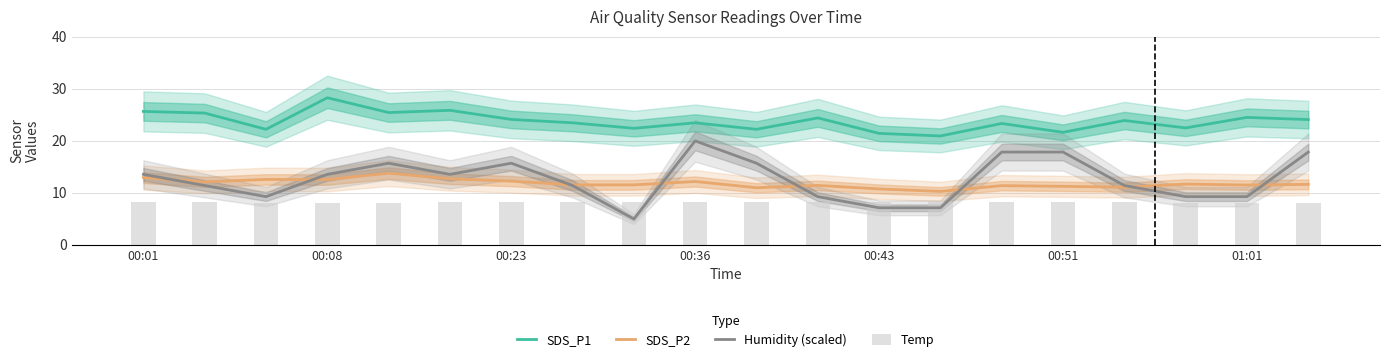

Is the value of Temp at 10 greater than the value of Humidity (scaled) at 8?

Yes